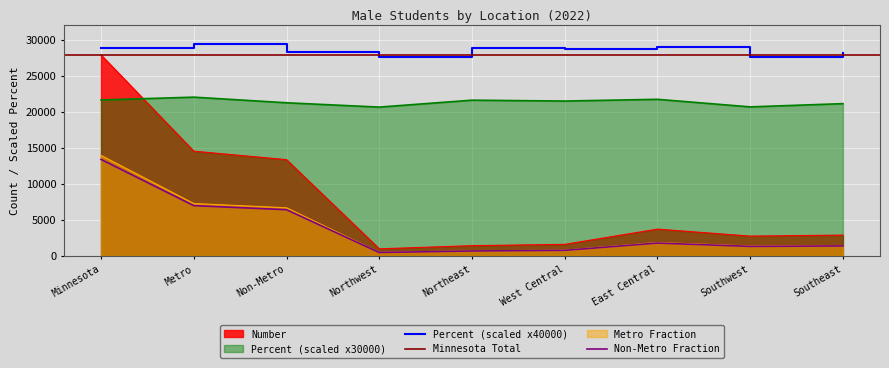

Is the value of Number at Northeast greater than the value of Percent_scaled at Southeast?

No